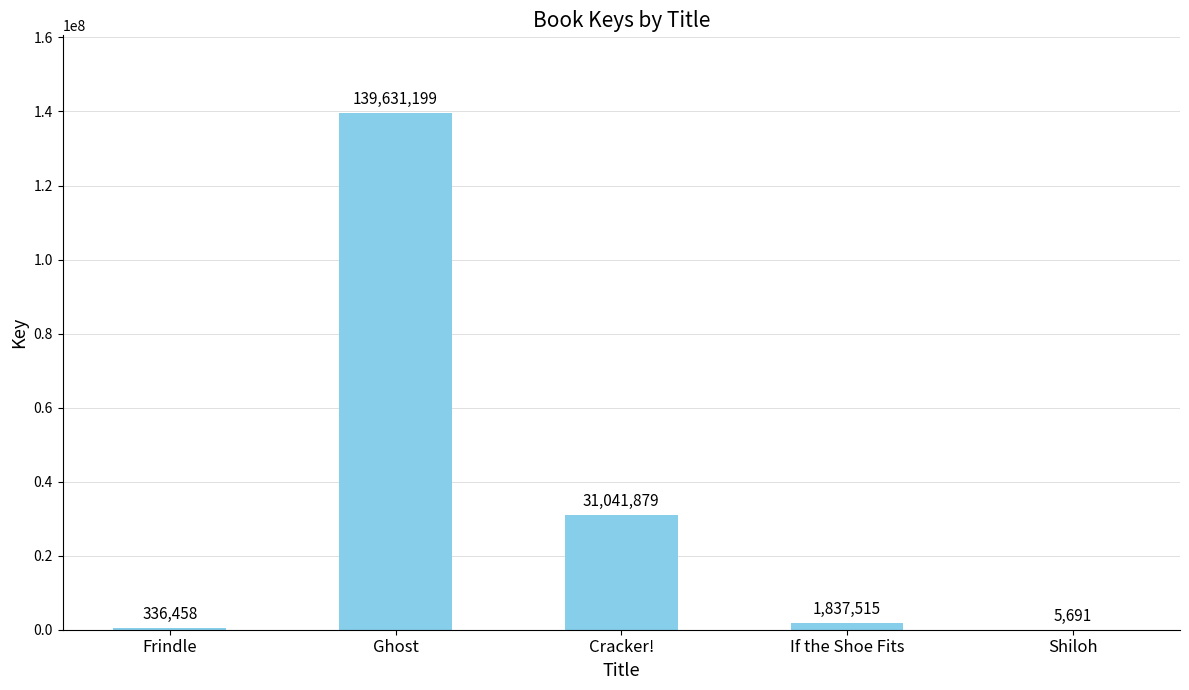

What is the change in value from Ghost to Cracker!?

-108589320